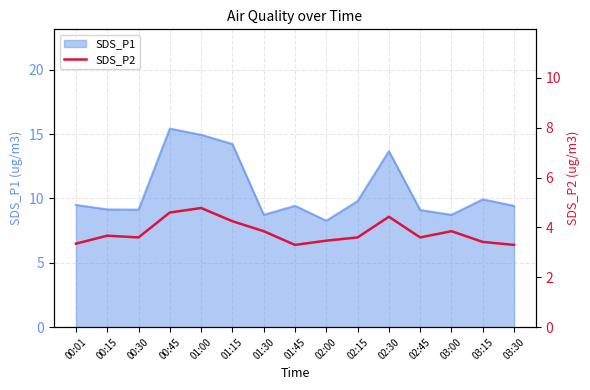

What is the label of the 11th point from the right?

01:00